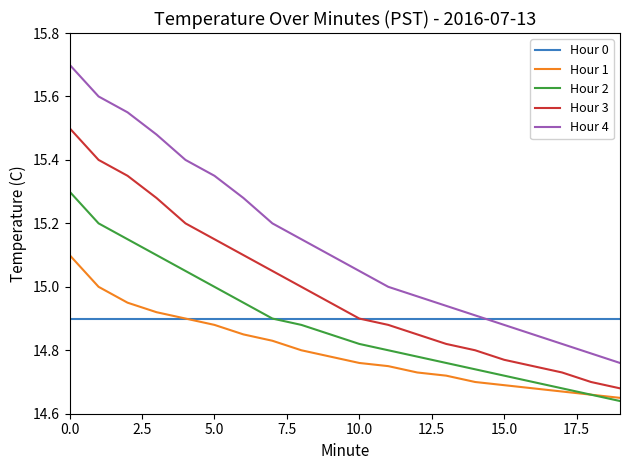

True or false: Hour 4 and Hour 2 cross at least once.

False